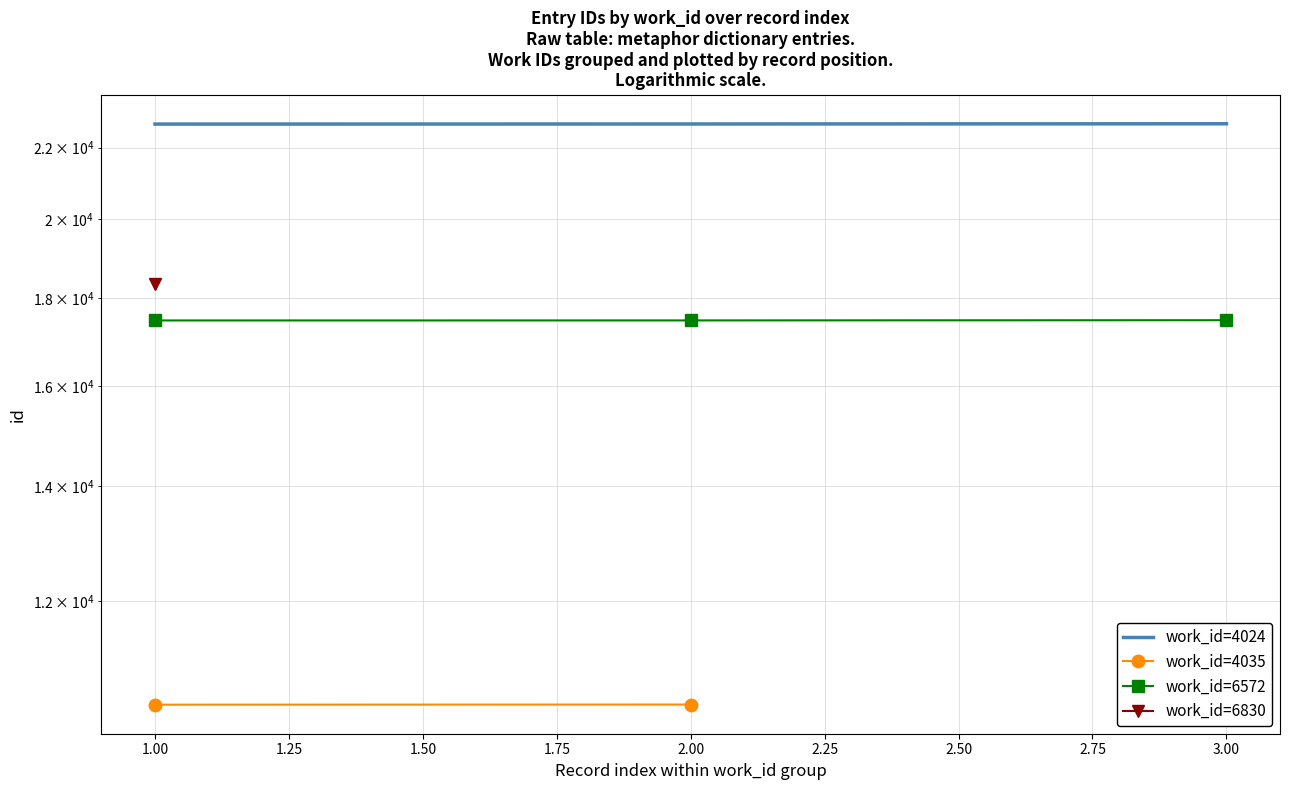

Is the value of work_id=6572 at 1.00 greater than the value of work_id=4024 at 2.00?

No